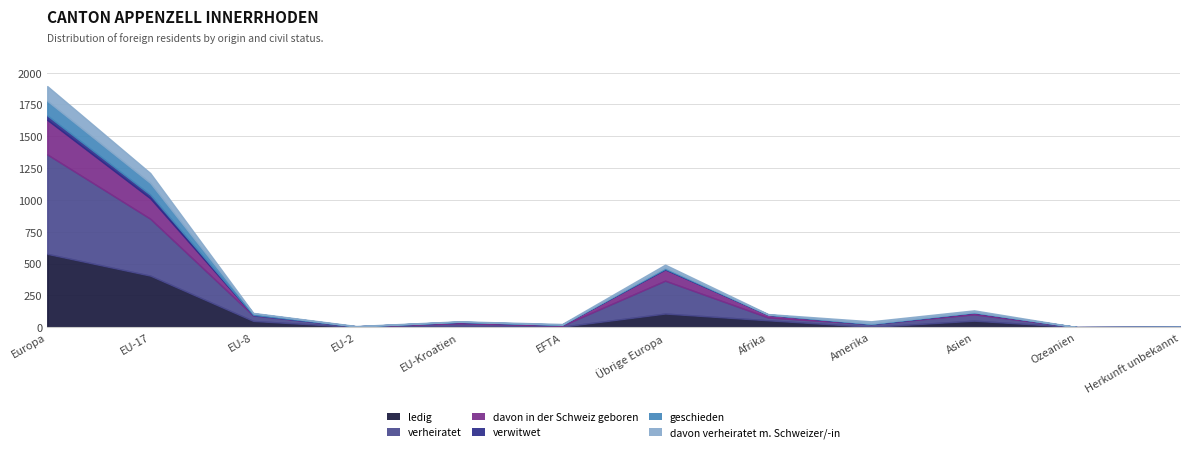

What is the difference between the geschieden values at Übrige Europa and EU-2?

10